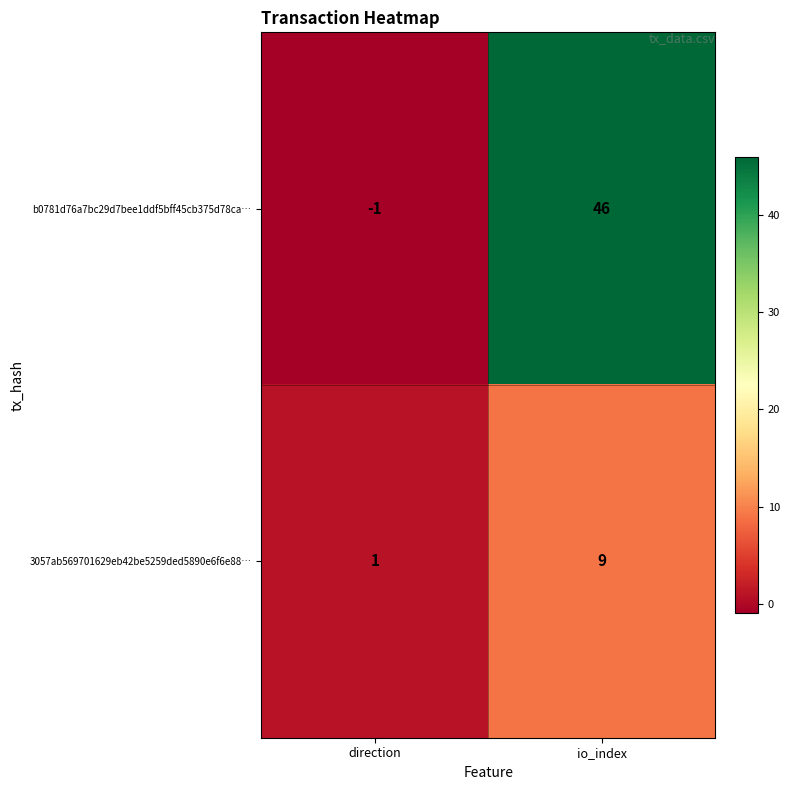

Reading left to right, transcribe all the data shown in this chart.

b0781d76a7bc29d7bee1ddf5bff45cb375d78ca…: -1	46
3057ab569701629eb42be5259ded5890e6f6e88…: 1	9